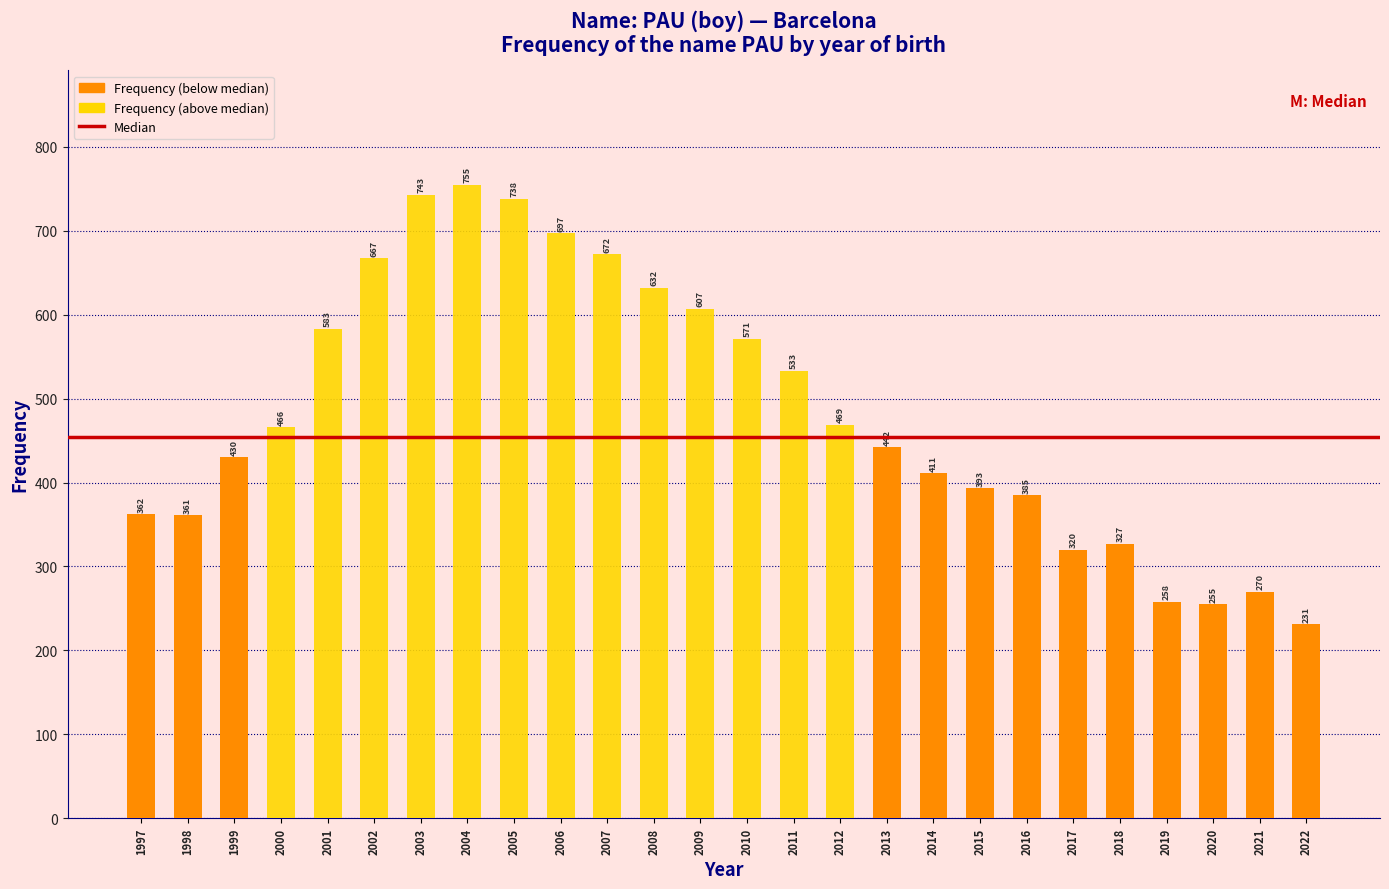

Reading right to left, what are all the values shown in this chart?

231	270	255	258	327	320	385	393	411	442	469	533	571	607	632	672	697	738	755	743	667	583	466	430	361	362